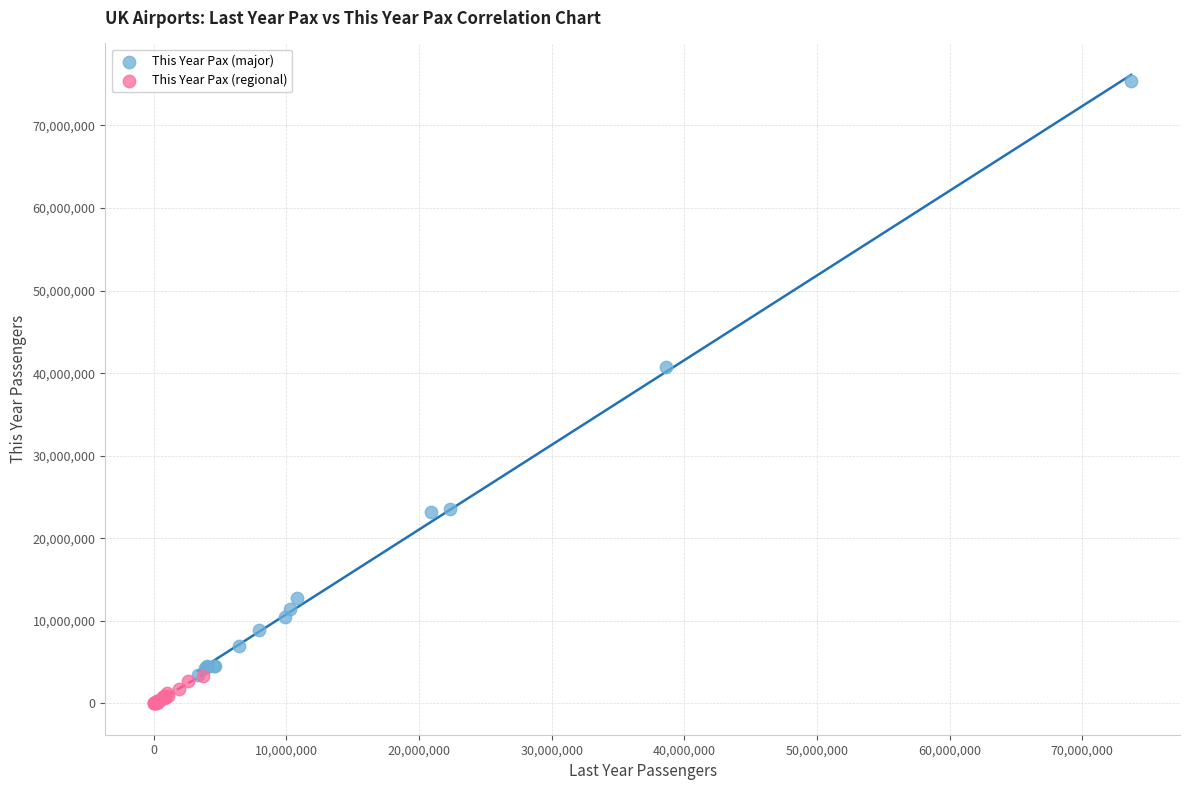

Which series contains the lowest Y value?

This Year Pax (regional)